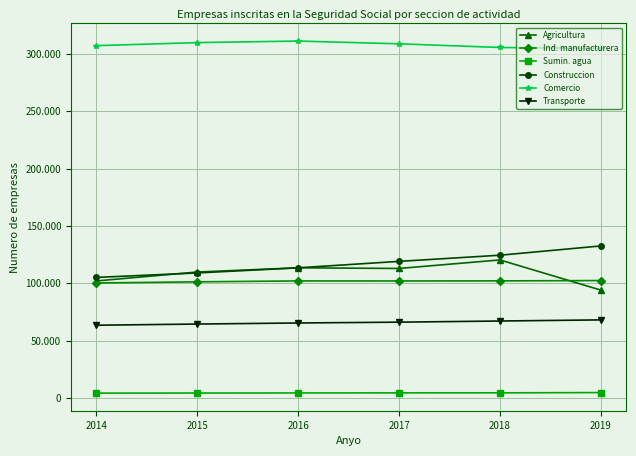

What is the minimum value for Sumin. agua?

4173